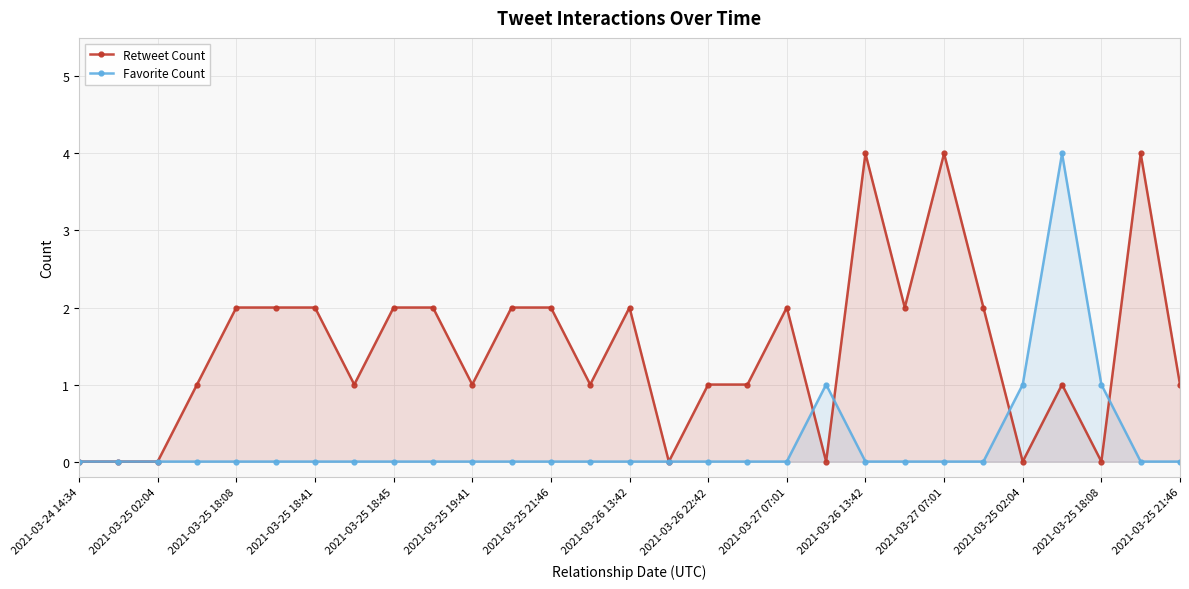

Does the chart display data point markers on the line(s)?

Yes